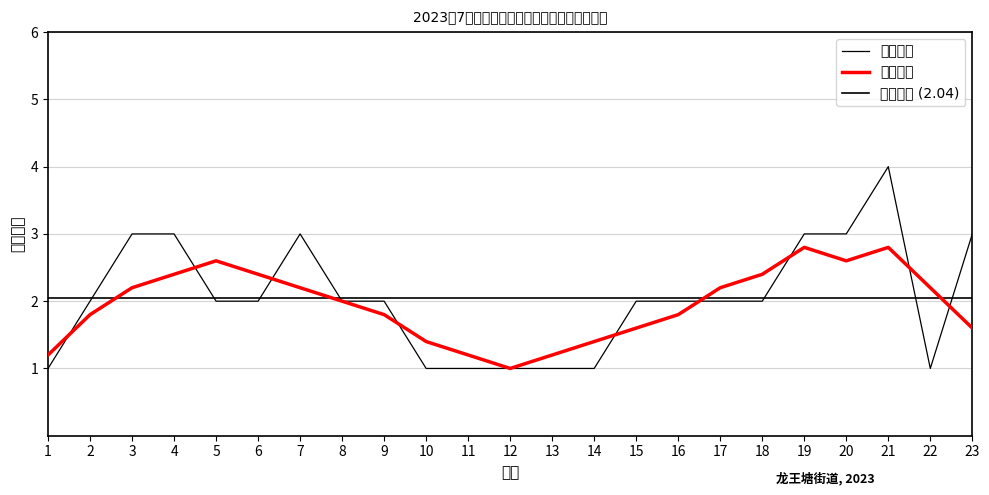

List the labels in order of value, smallest first.

1, 10, 11, 12, 13, 14, 22, 2, 5, 6, 8, 9, 15, 16, 17, 18, 3, 4, 7, 19, 20, 23, 21